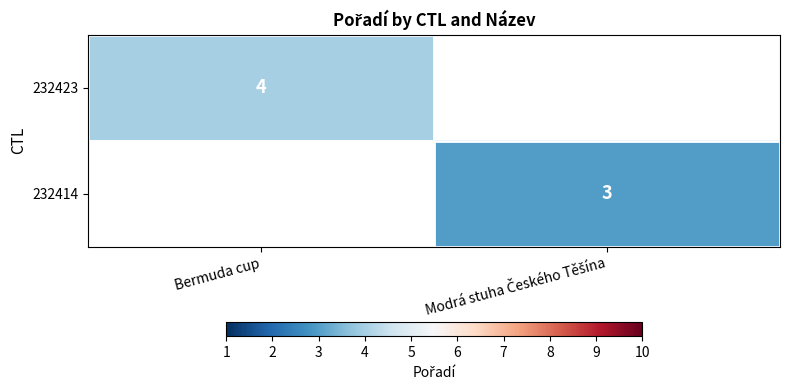

What value does the 232414 series have at Modrá stuha Českého Těšína?

3.0